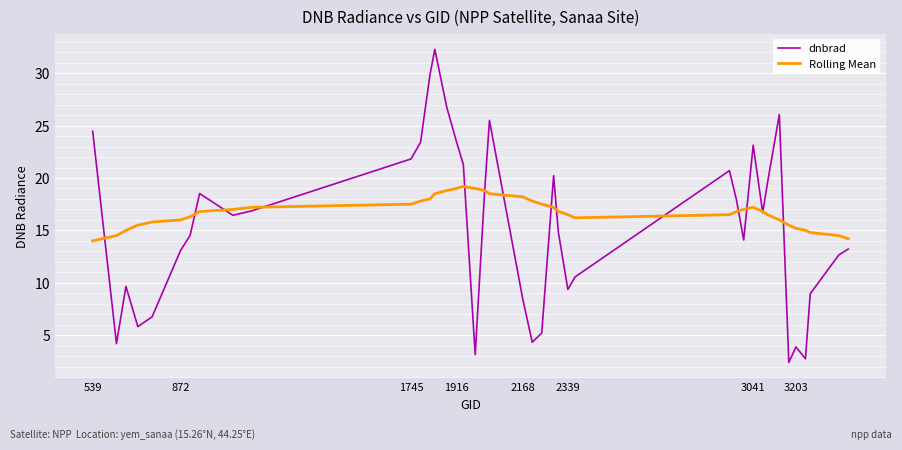

What is the smallest value displayed?

2.4